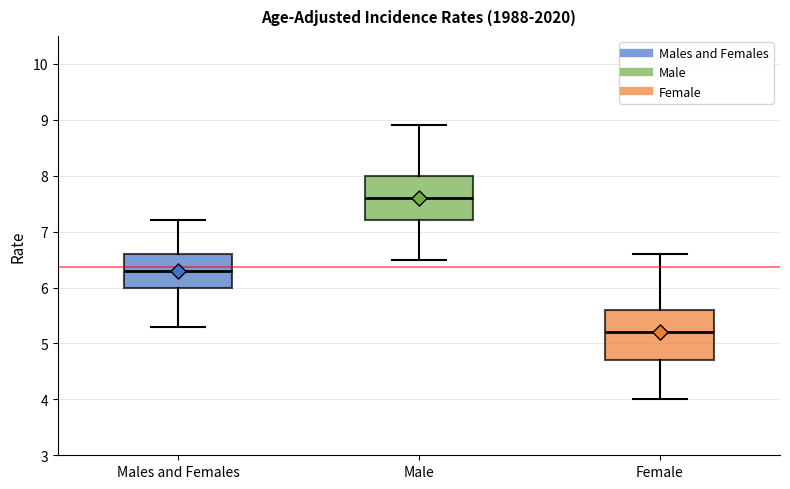

Reading left to right, transcribe this box plot: for each box, give where its median line is, the range the box spans, and where its two whiskers end, as read against the y-axis. The values are not printed on the chart, so give them approximately, as read against the axis.

Males and Females: median 6.3, box 6.0 to 6.6, whiskers 5.3 to 7.2
Male: median 7.6, box 7.2 to 8.0, whiskers 6.5 to 8.9
Female: median 5.2, box 4.7 to 5.6, whiskers 4.0 to 6.6